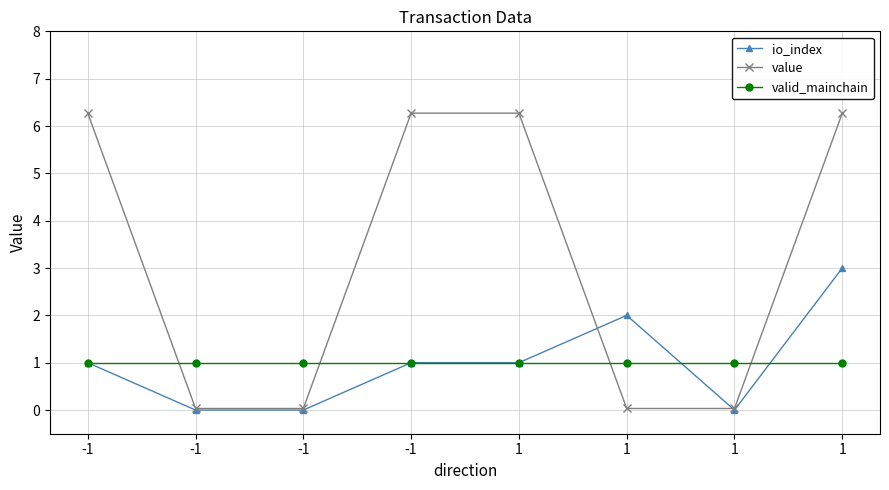

Where does the value series first go above 6?

-1